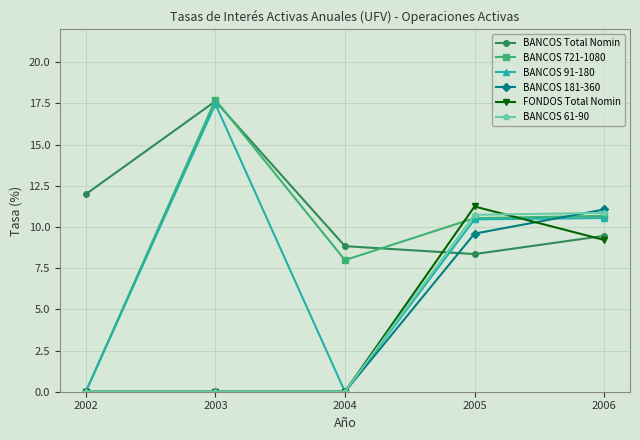

What is the total value across all series at 2004?

16.8